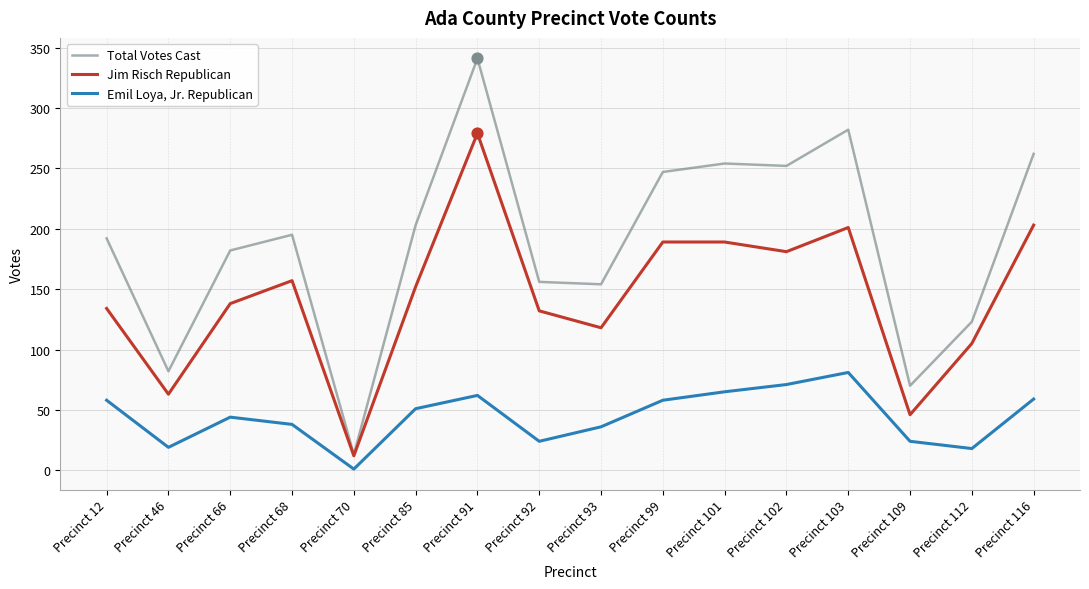

Between Precinct 46 and Precinct 85, which series saw the biggest shift?

Total Votes Cast